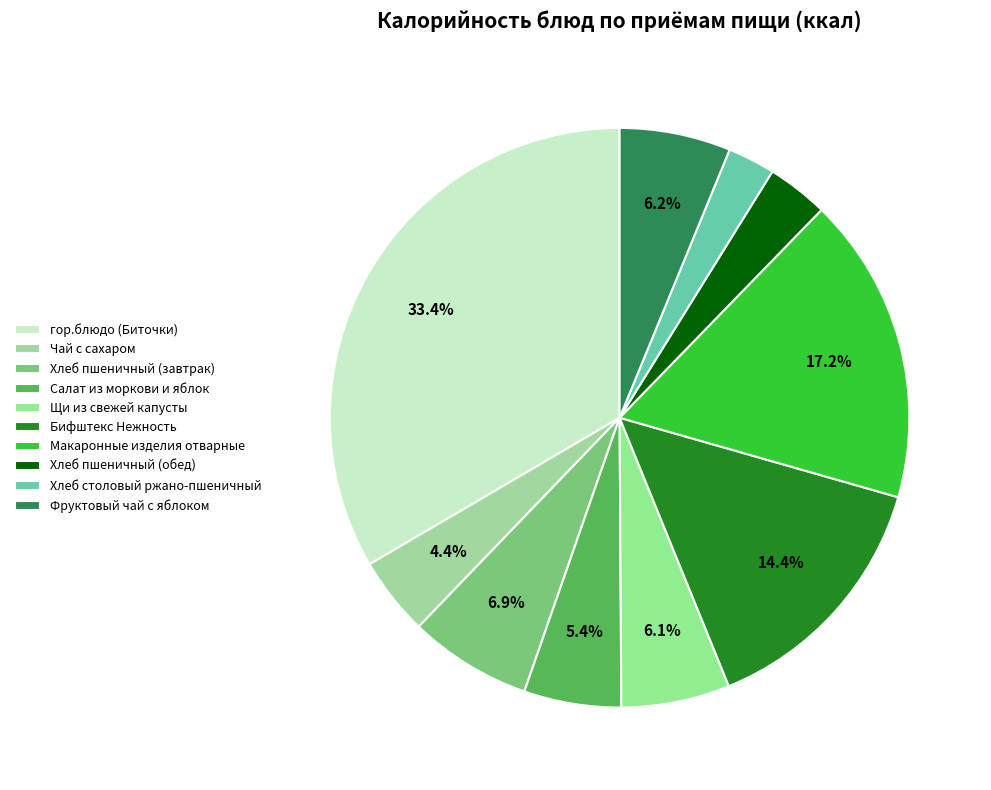

Count the number of slices in the pie.

10